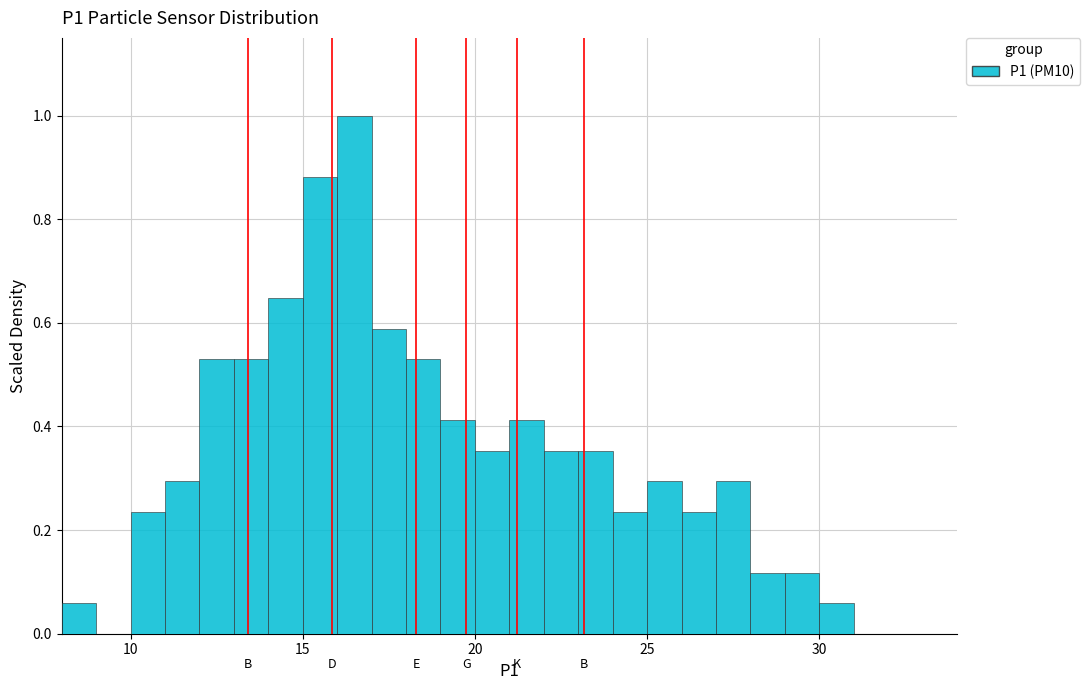

Read against the x-axis, roughly where is the centre of the tallest bar?

16.5